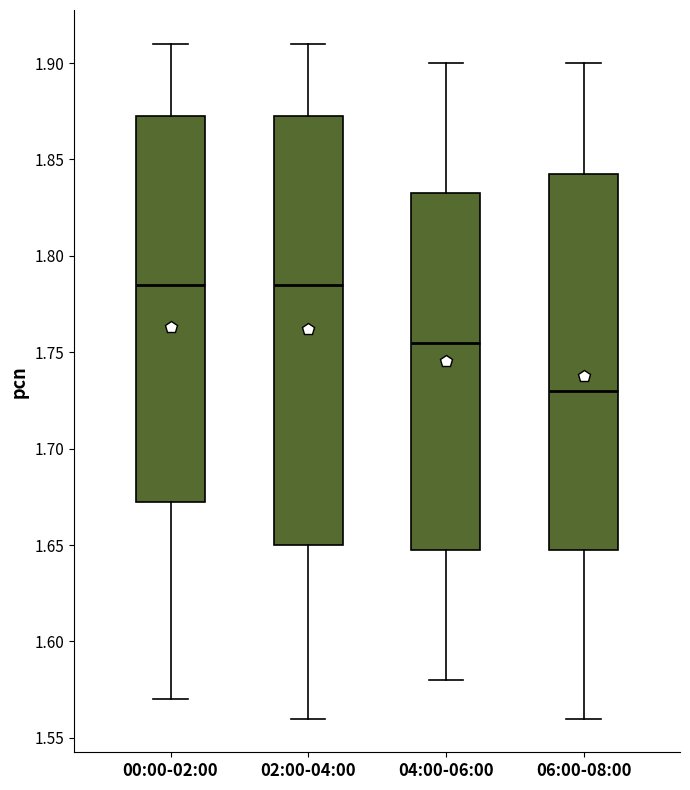

Comparing the boxes themselves (not the whiskers), which one is the tallest?

02:00-04:00